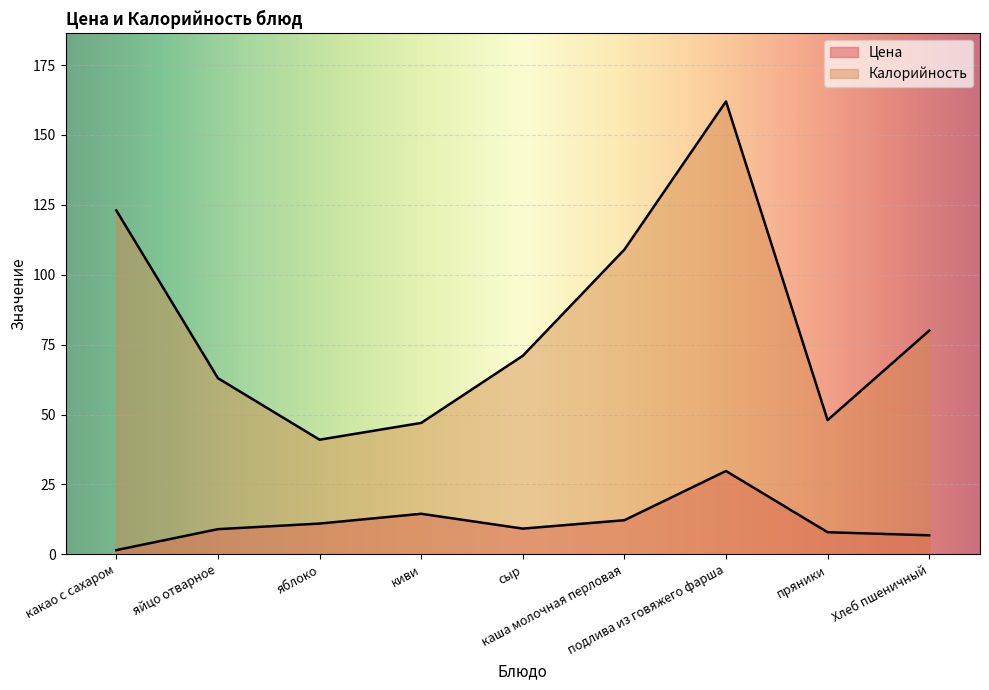

How many lines are shown in the chart?

2